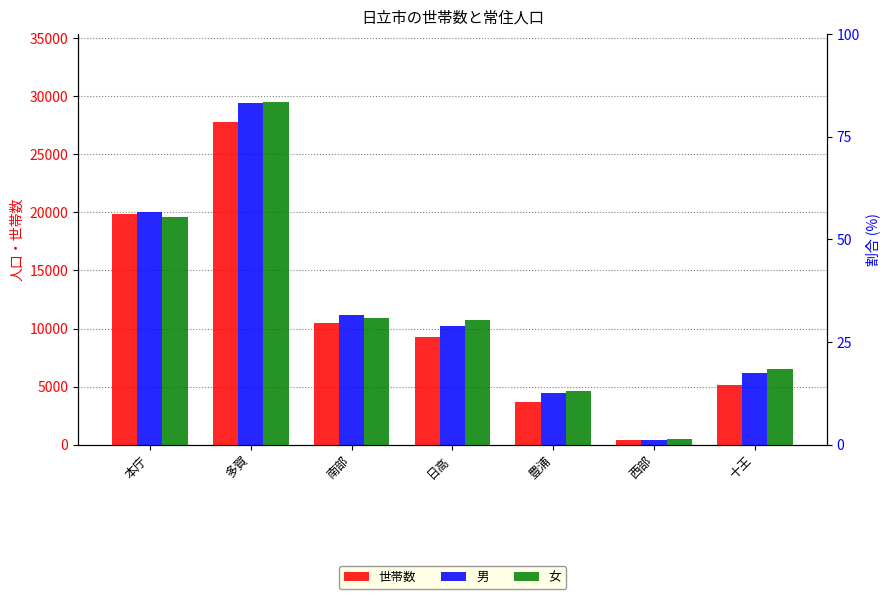

What position from the right is 南部?

5